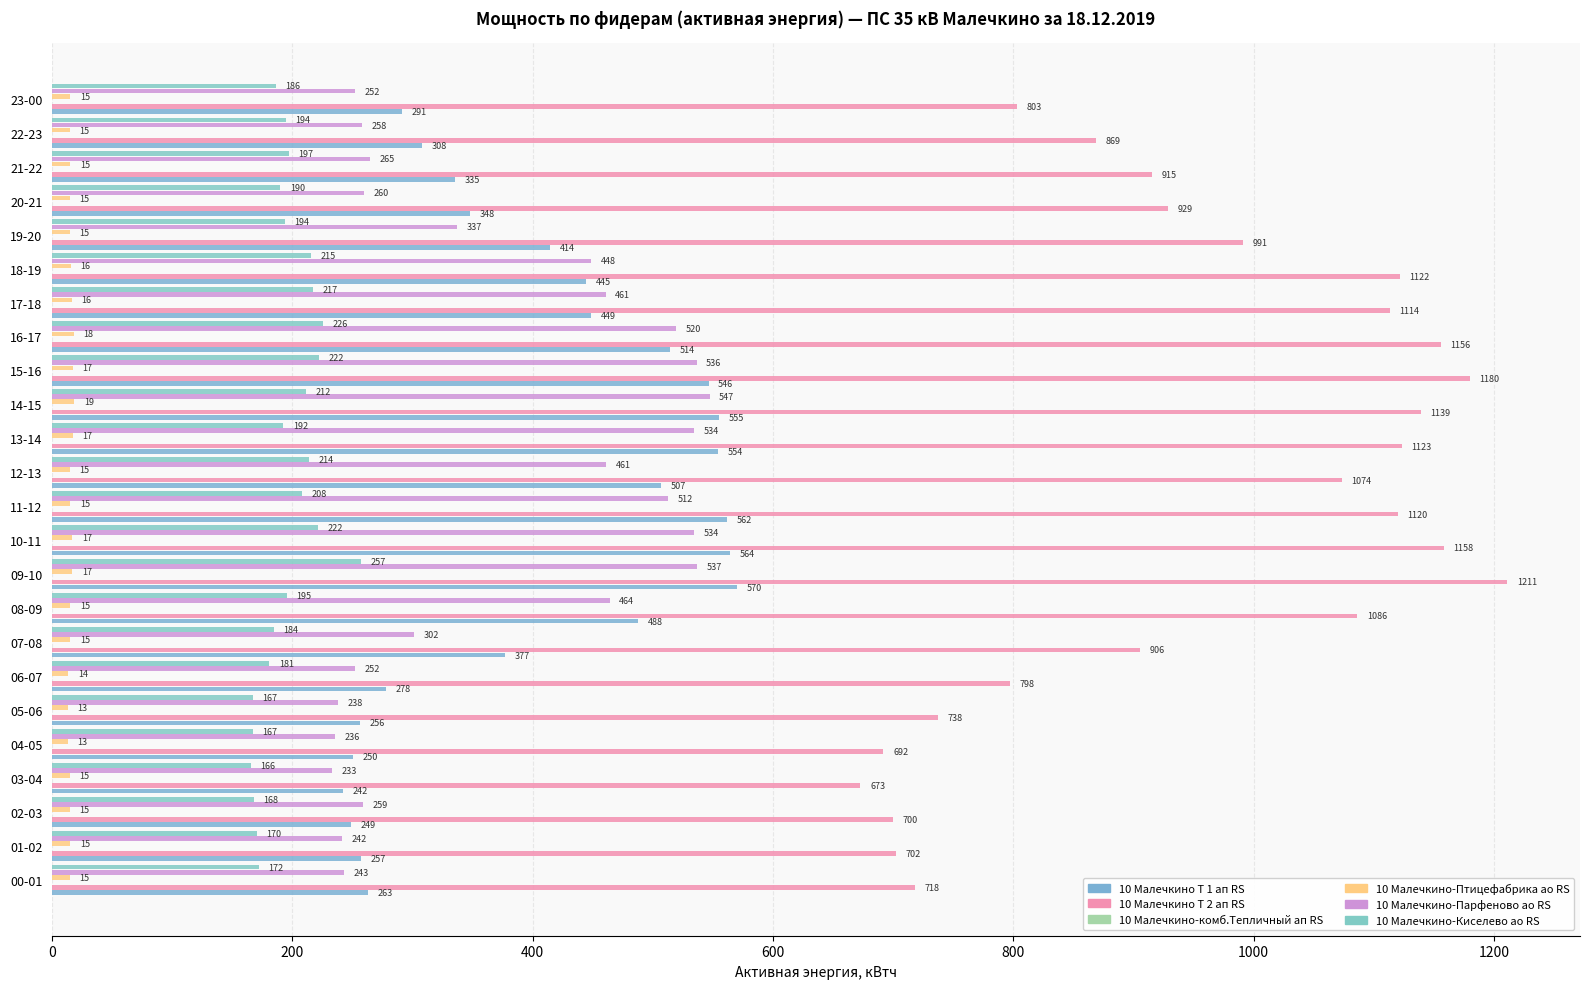

How many distinct data groups are displayed?

5